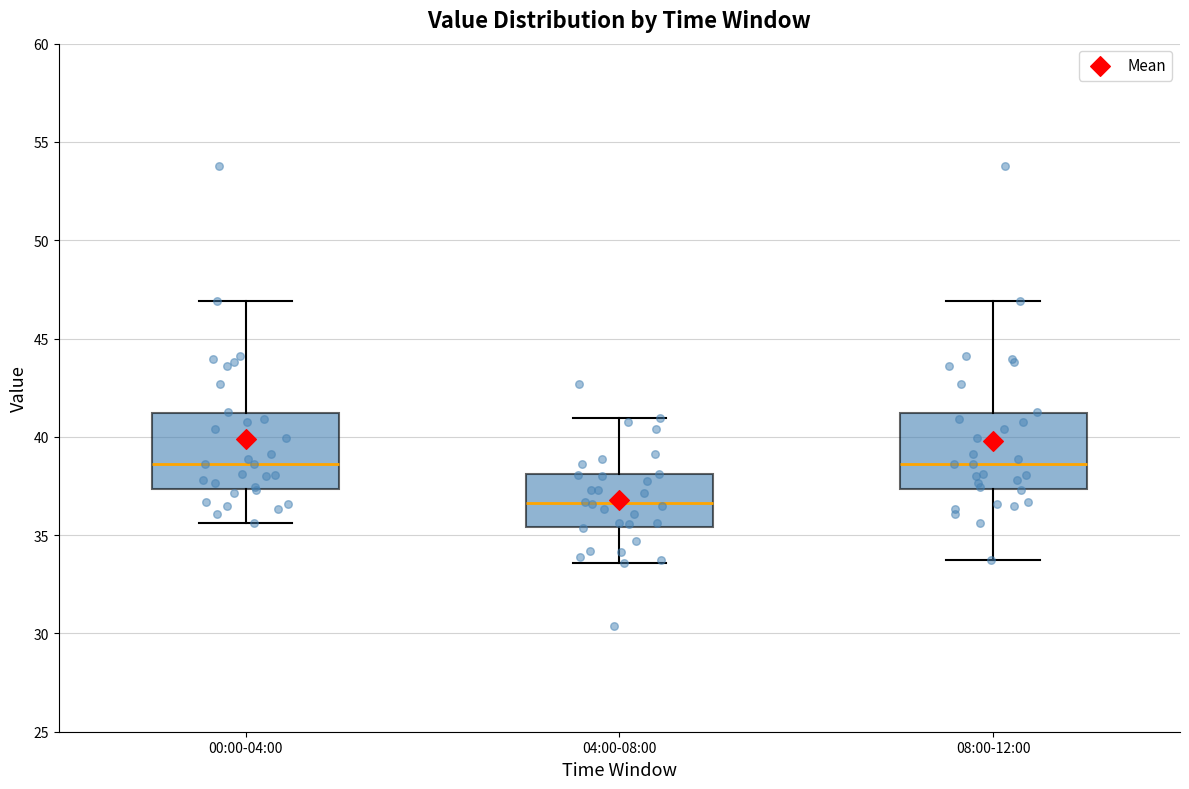

Reading left to right, transcribe this box plot: for each box, give where its median line is, the range the box spans, and where its two whiskers end, as read against the y-axis. The values are not printed on the chart, so give them approximately, as read against the axis.

00:00-04:00: median 38.5, box 37.5 to 41.0, whiskers 35.5 to 47.0
04:00-08:00: median 36.5, box 35.5 to 38.0, whiskers 33.5 to 41.0
08:00-12:00: median 38.5, box 37.5 to 41.0, whiskers 34.0 to 47.0